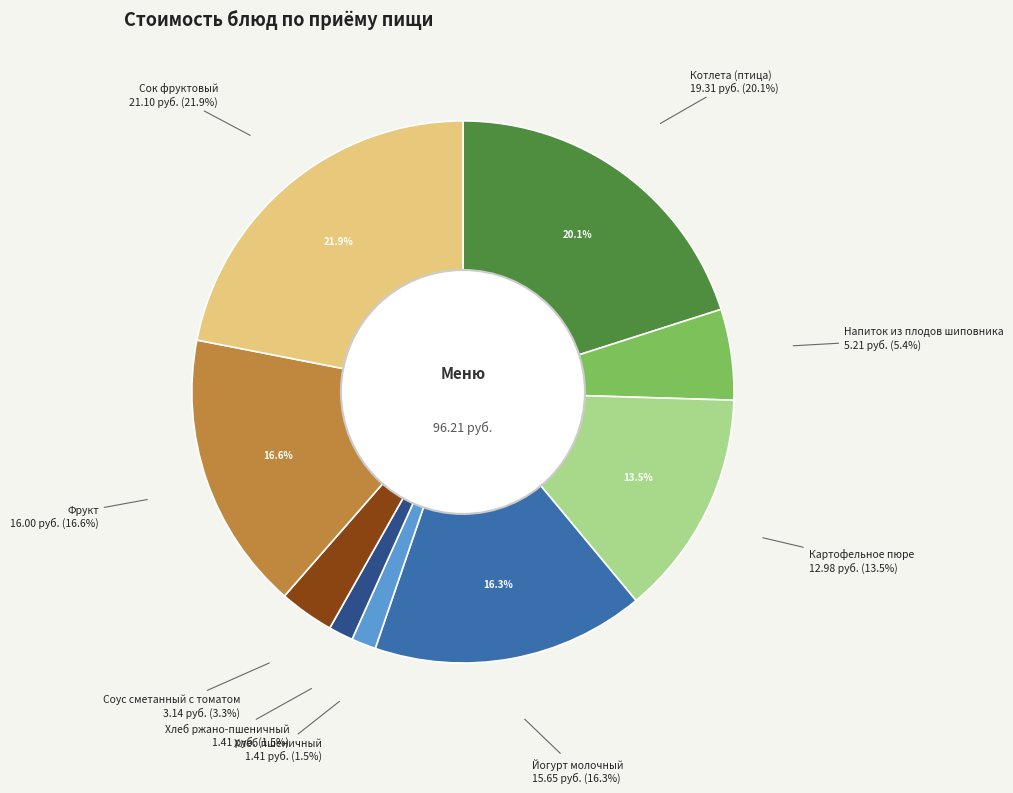

Which has a higher value, Напиток из плодов шиповника or Картофельное пюре?

Картофельное пюре